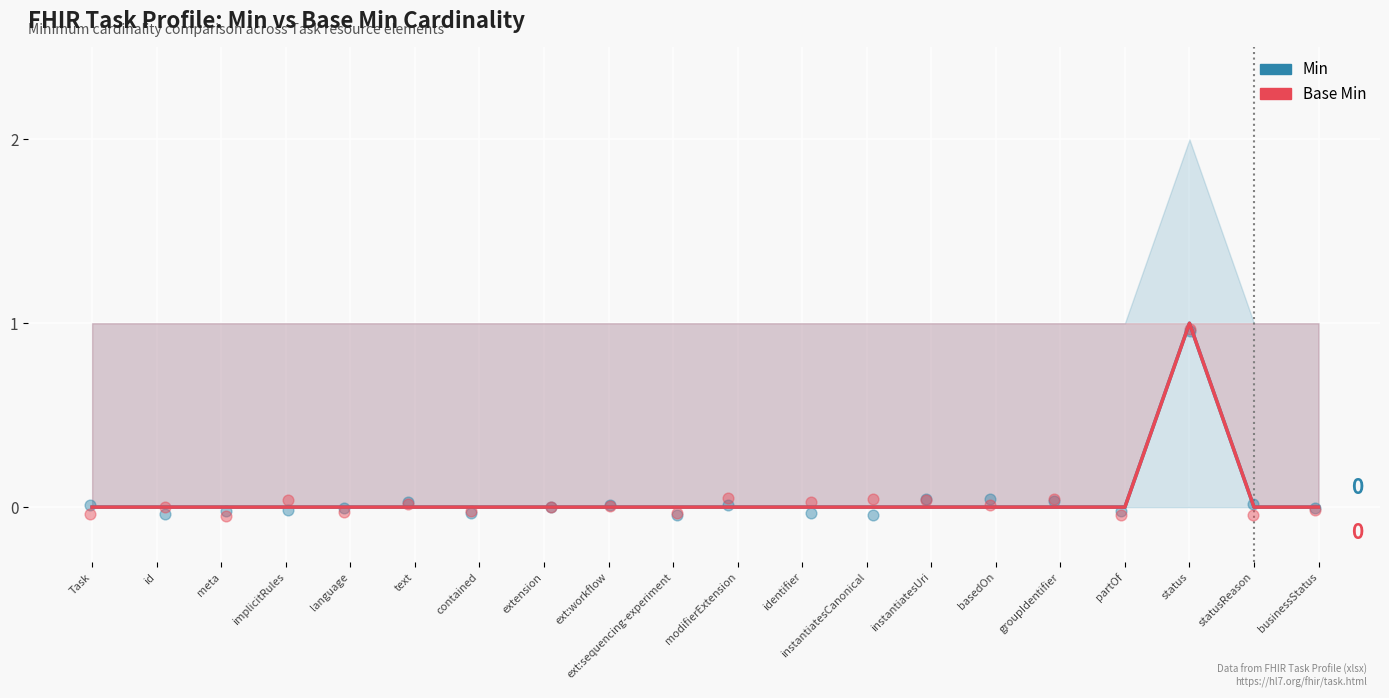

Which series reaches the minimum Y coordinate?

Min